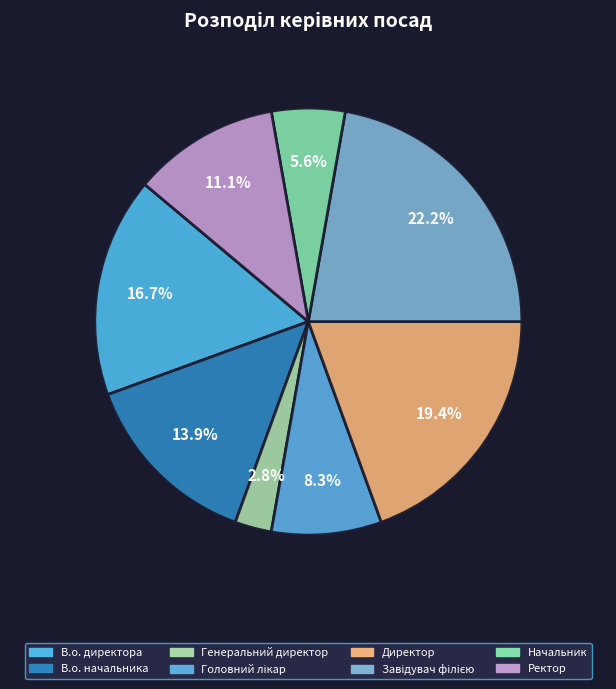

To the nearest percent, what is the combined percentage of В.о. директора and В.о. начальника?

31%